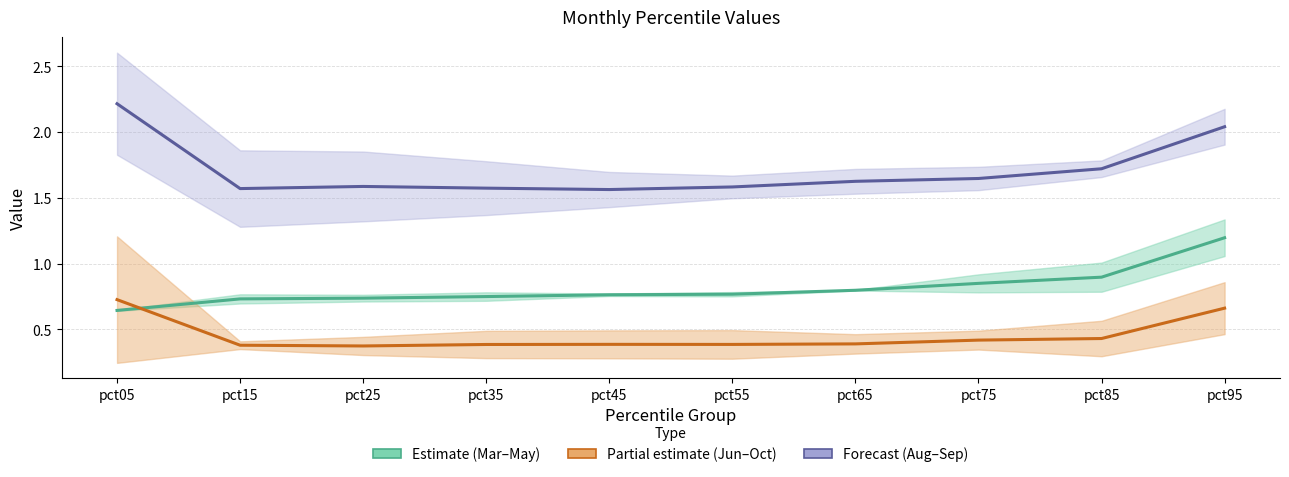

At which category is the sum across all series the highest?

pct95